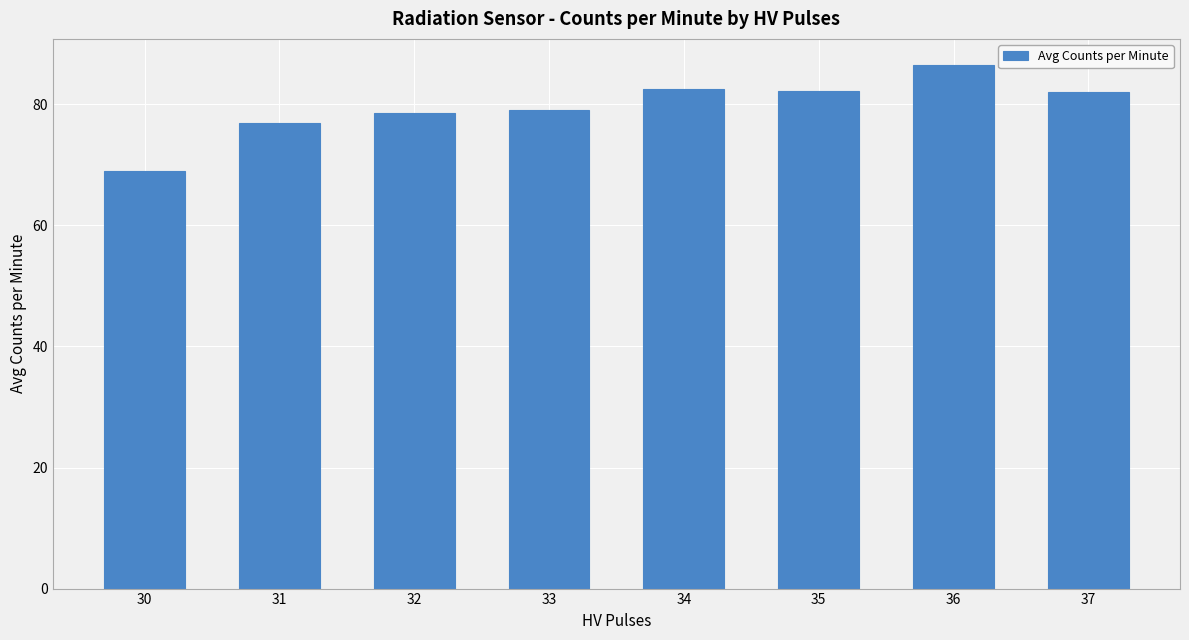

What is the average value?

79.6